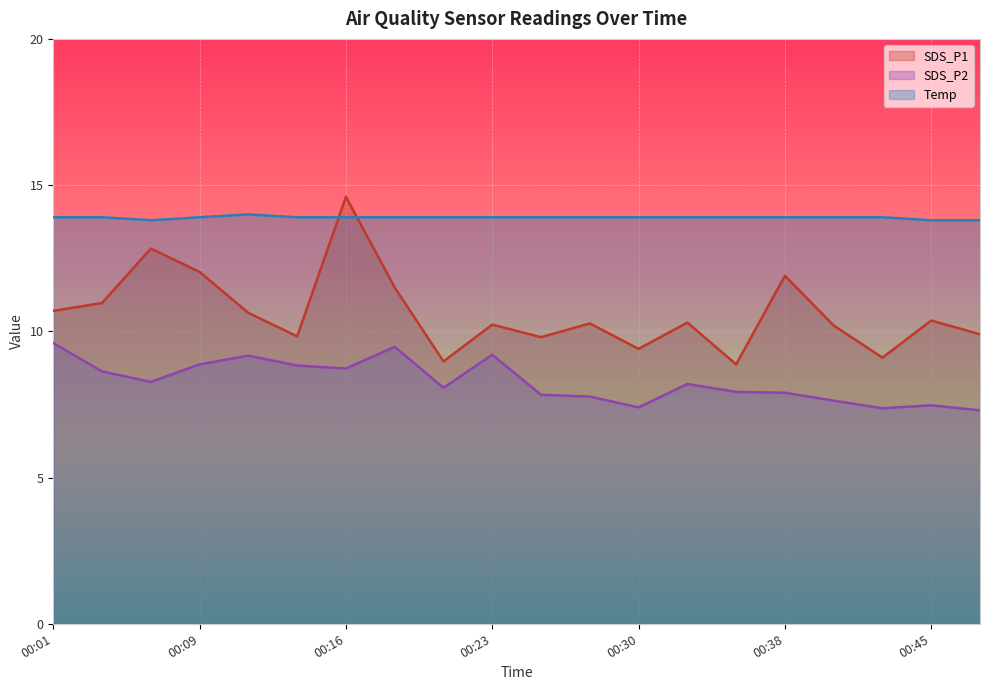

Rank the series by their maximum value, from highest to lowest.

SDS_P1, Temp, SDS_P2